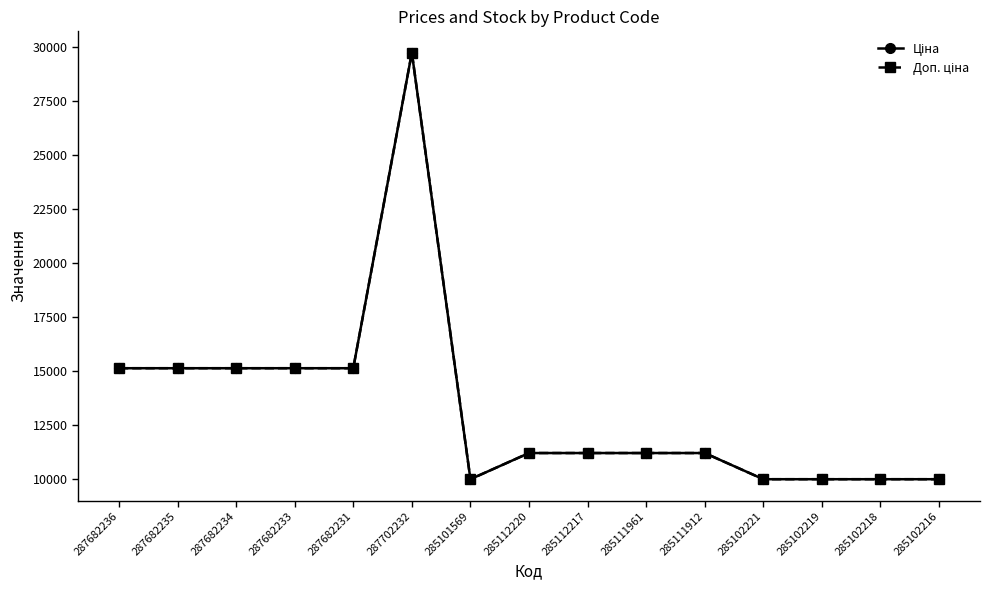

True or false: Ціна and Доп. ціна cross at least once.

False